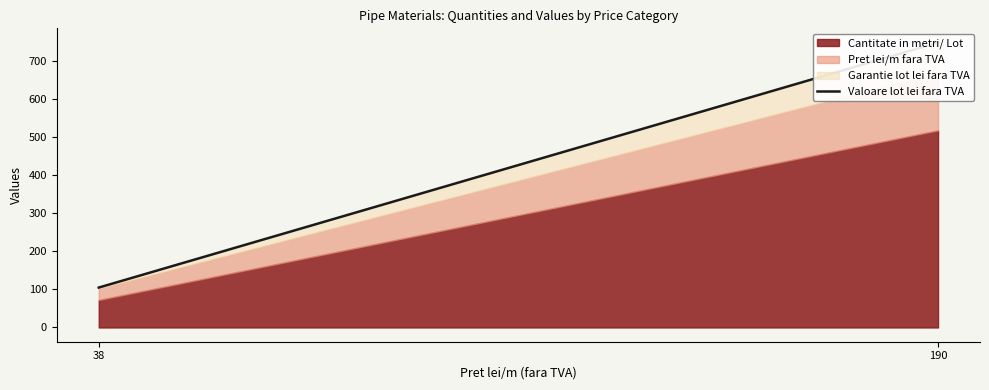

What is the value of the 1st point from the left?

104.9